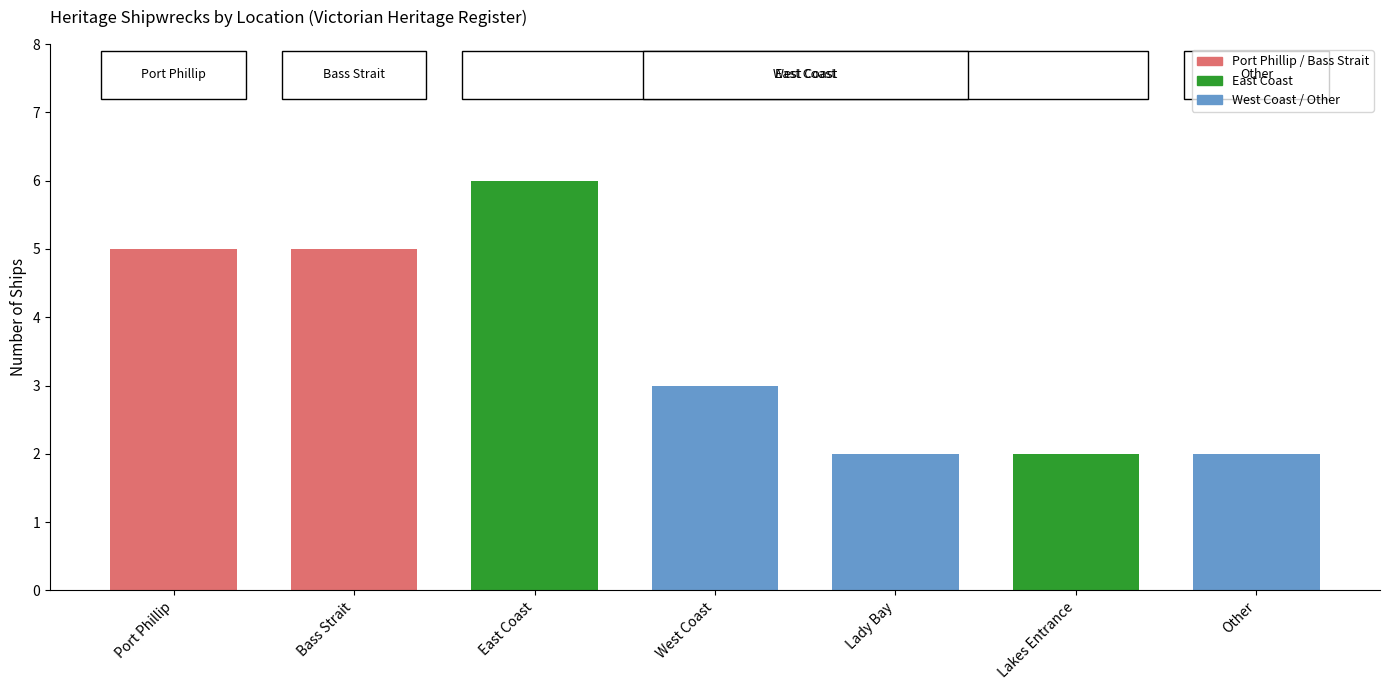

Reading right to left, transcribe all the data shown in this chart.

Other=2	Lakes Entrance=2	Lady Bay=2	West Coast=3	East Coast=6	Bass Strait=5	Port Phillip=5